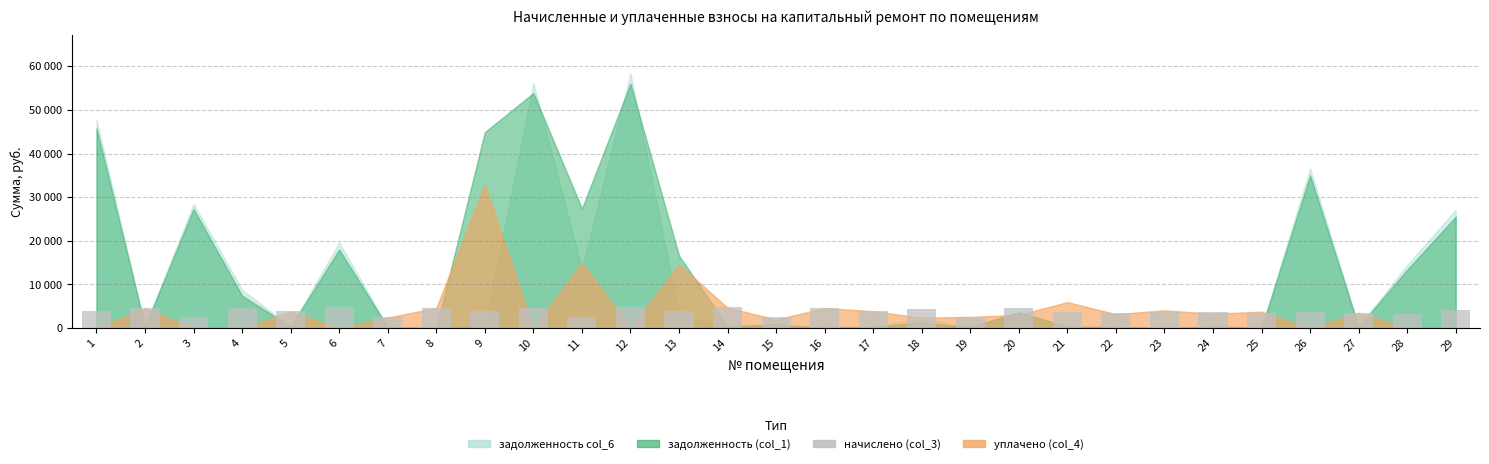

Which label corresponds to the largest value in the chart?

12